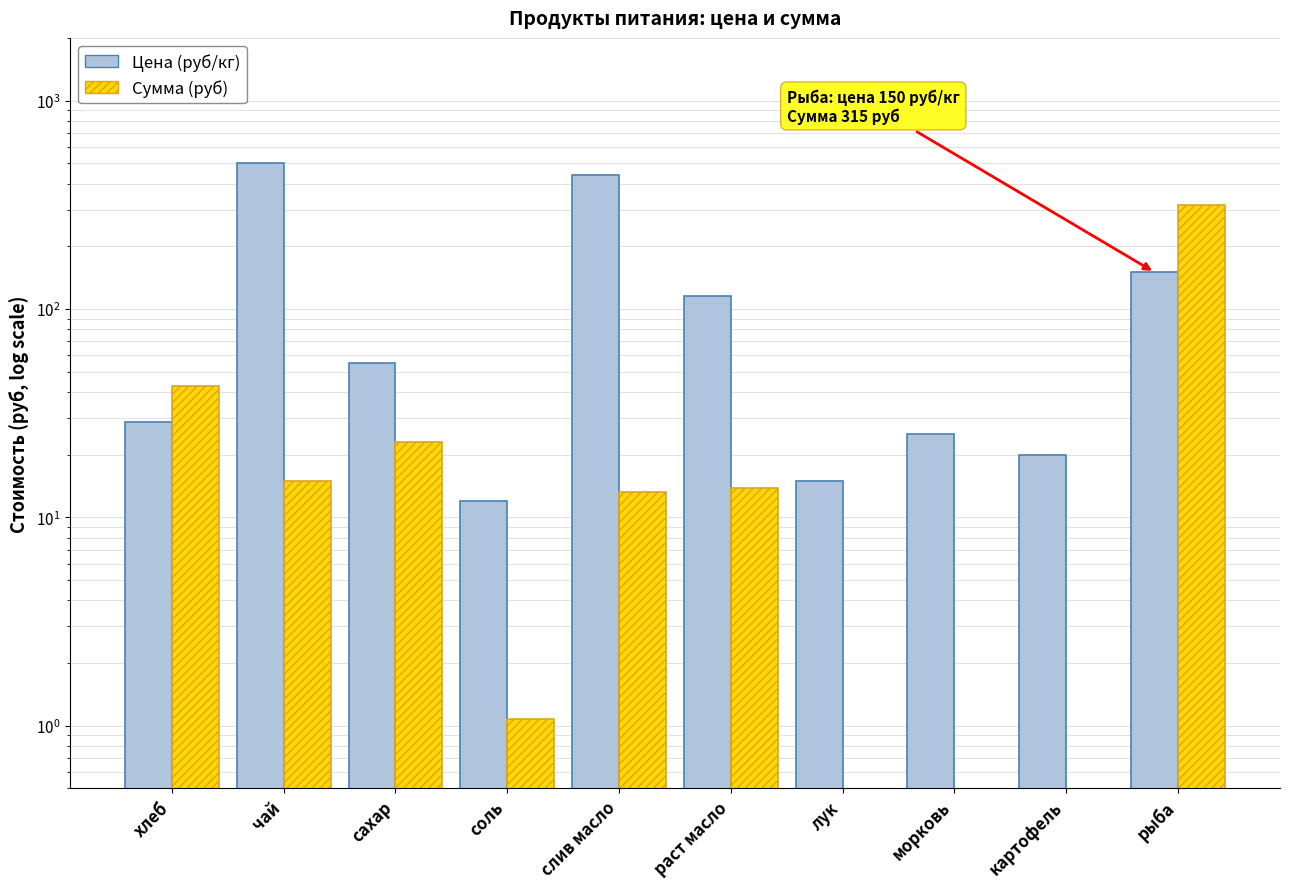

True or false: Сумма (руб) has a value of 20.5 at раст масло.

False